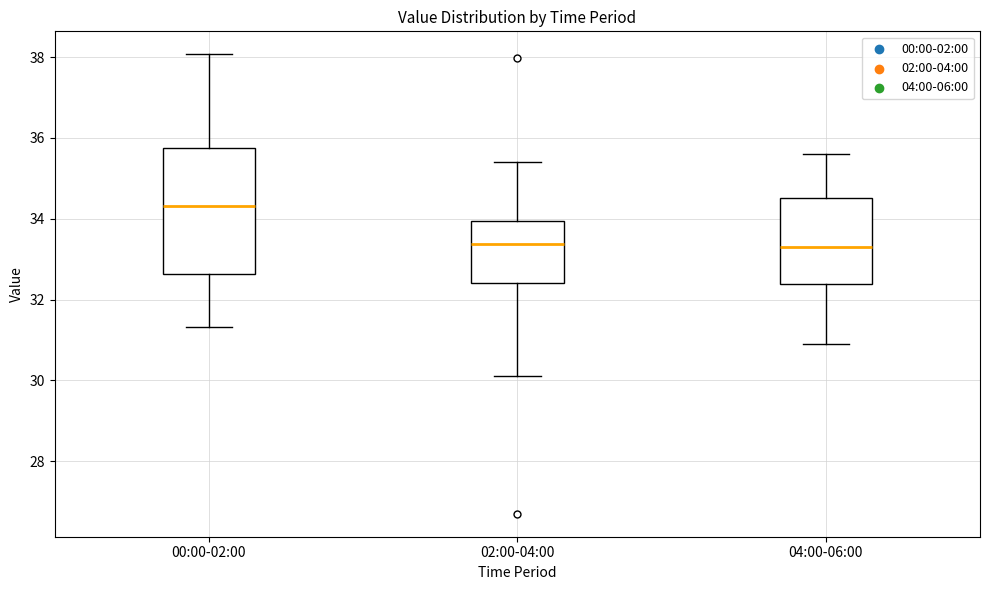

Reading left to right, read every box against the y-axis: the position of its median line, the range the box covers, and the ends of its whiskers. The values are not printed on the chart, so give them approximately, as read against the axis.

00:00-02:00: median 34.4, box 32.6 to 35.8, whiskers 31.4 to 38.0
02:00-04:00: median 33.4, box 32.4 to 34.0, whiskers 30.2 to 35.4
04:00-06:00: median 33.4, box 32.4 to 34.6, whiskers 31.0 to 35.6